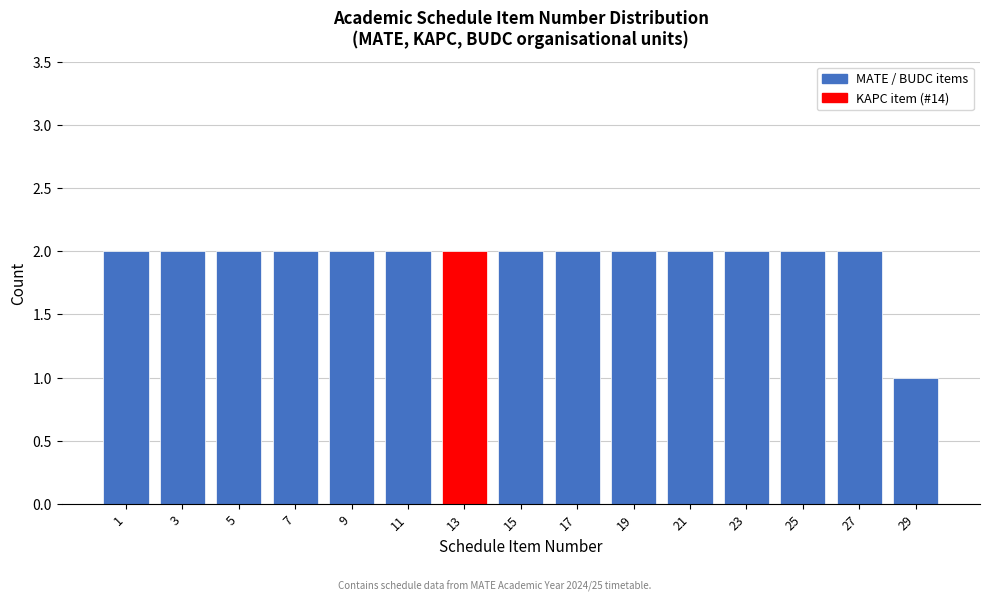

Reading left to right, transcribe all the data shown in this chart.

2	2	2	2	2	2	2	2	2	2	2	2	2	2	1